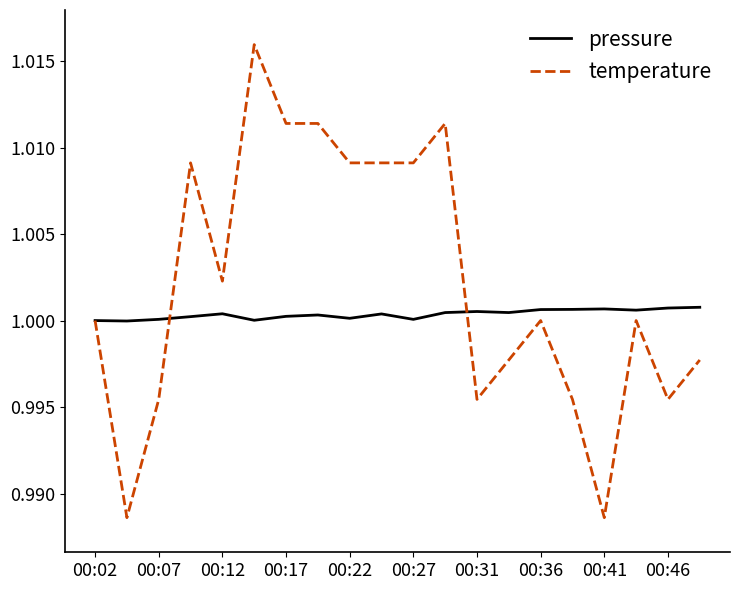

List the series in order of their overall mean, highest first.

temperature, pressure